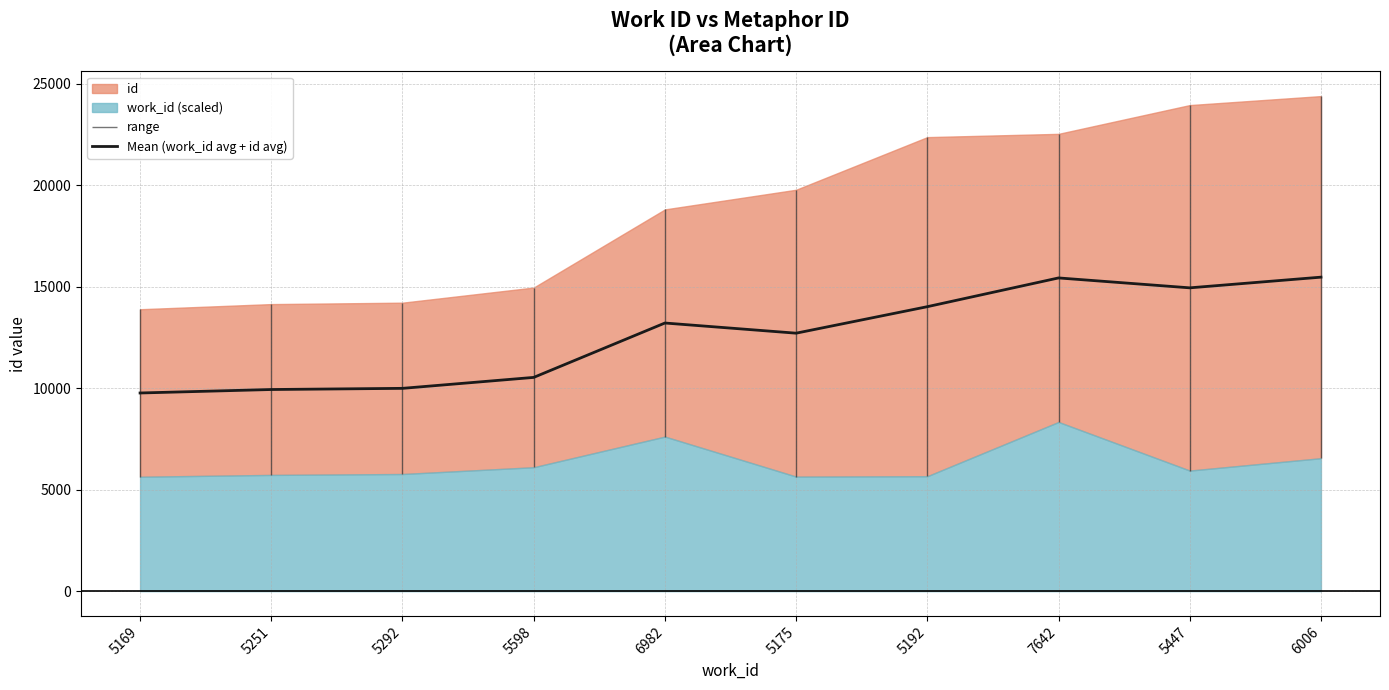

True or false: the data shows 15476.1 at 6006.

True